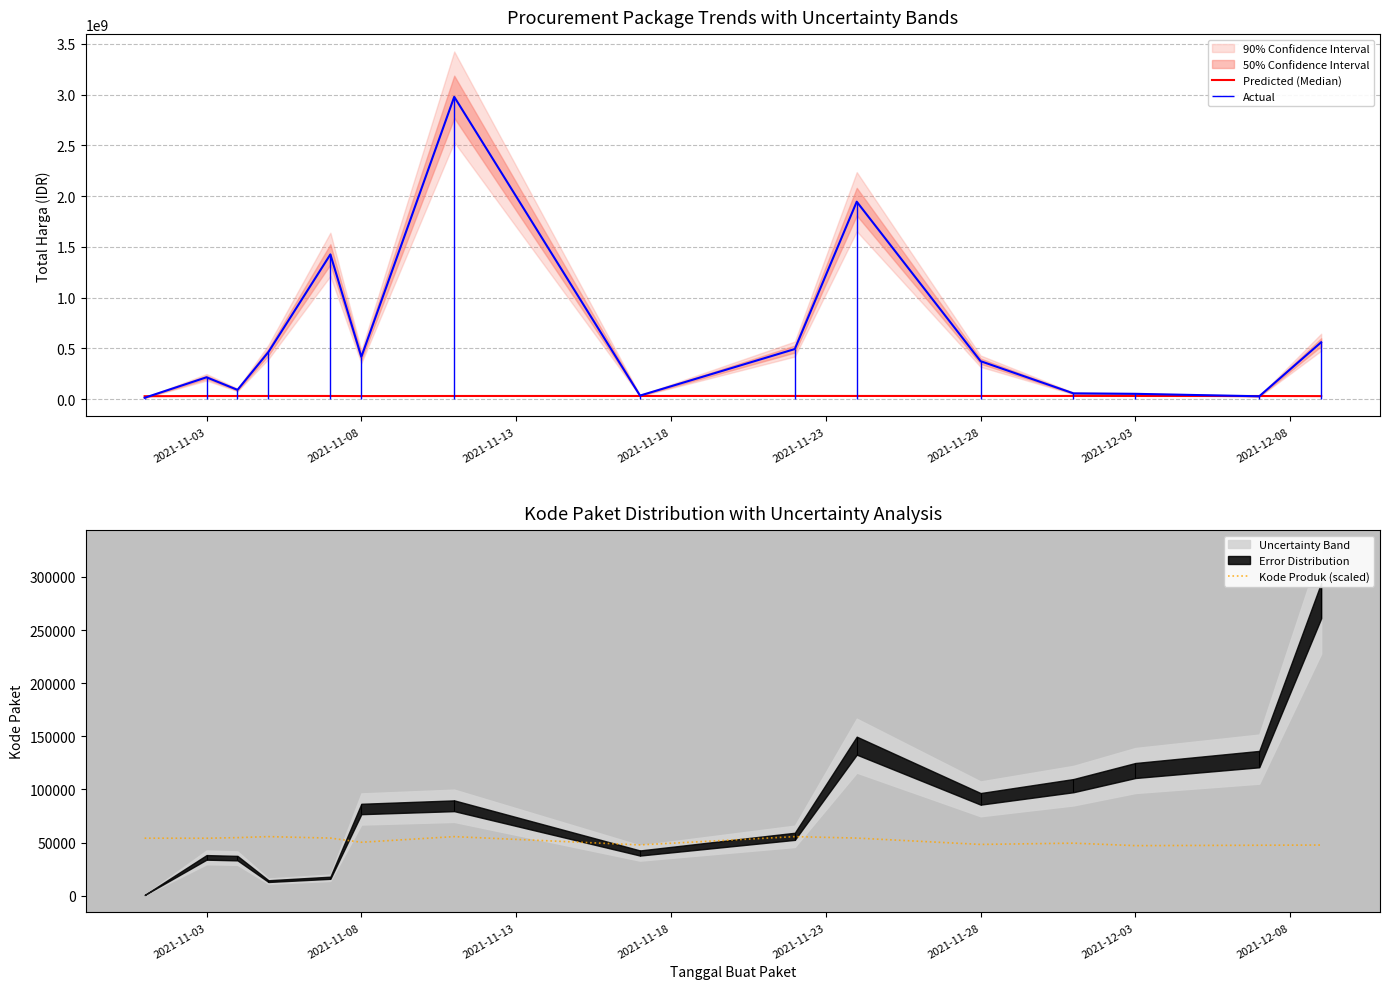

How many interior local peaks does the Predicted (Median) series have?

3